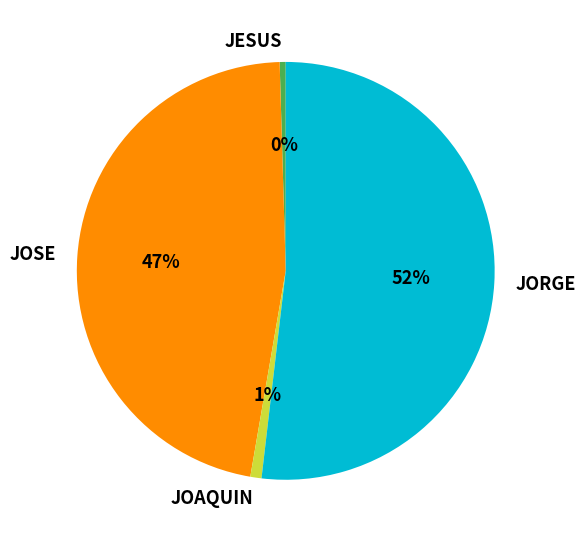

Which slice represents more than half of the pie?

JORGE